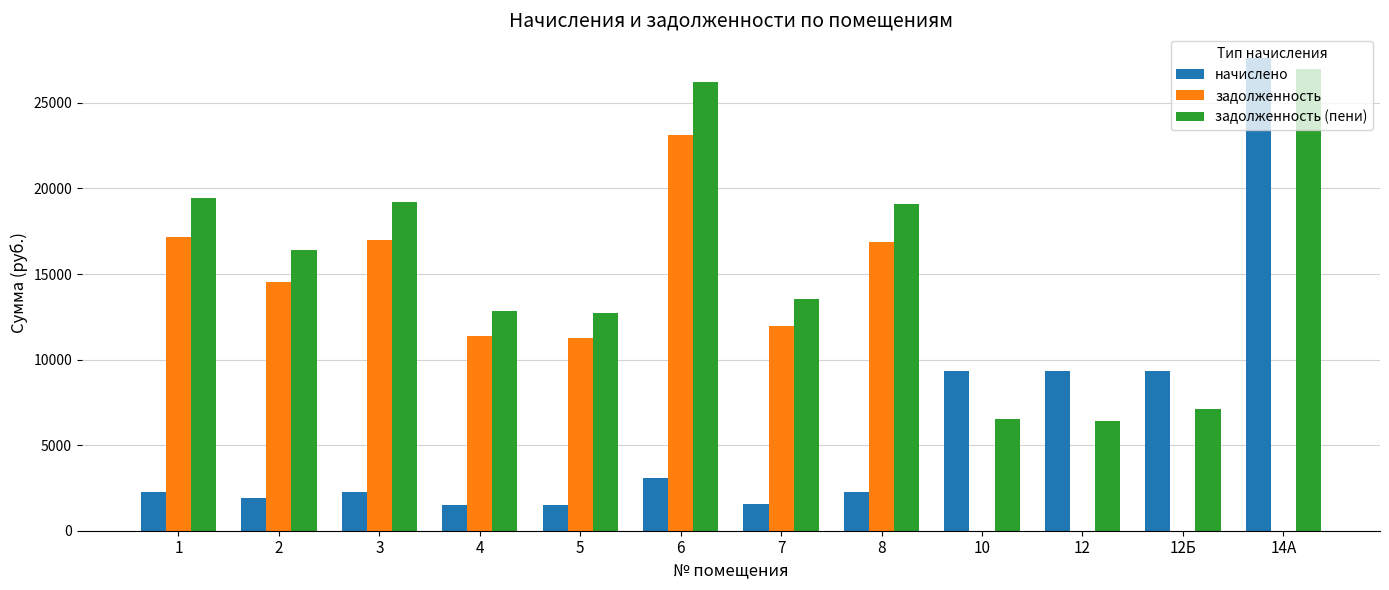

Which series has the largest total across all categories?

задолженность (пени)